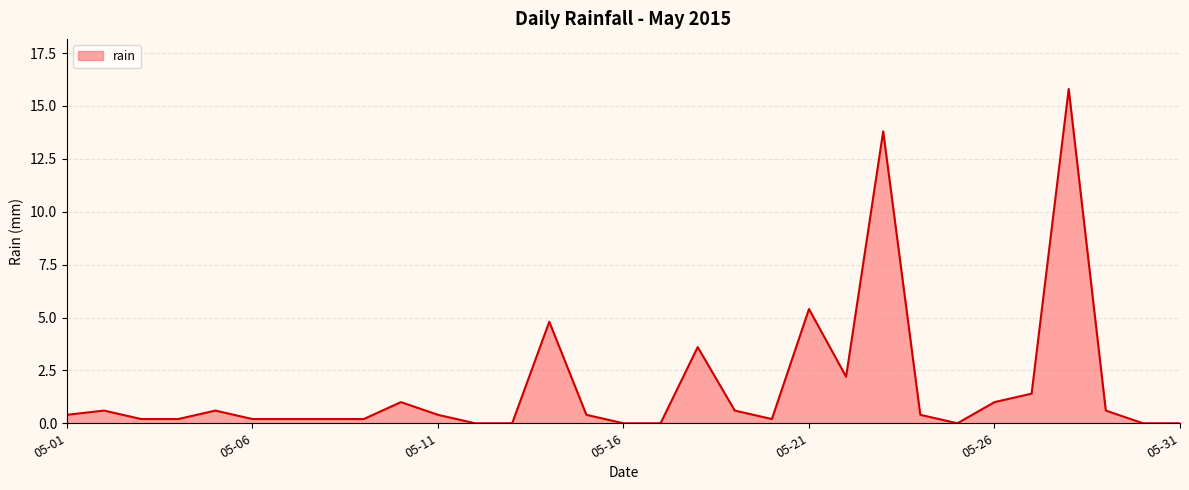

What is the difference between the maximum and minimum values?

15.8